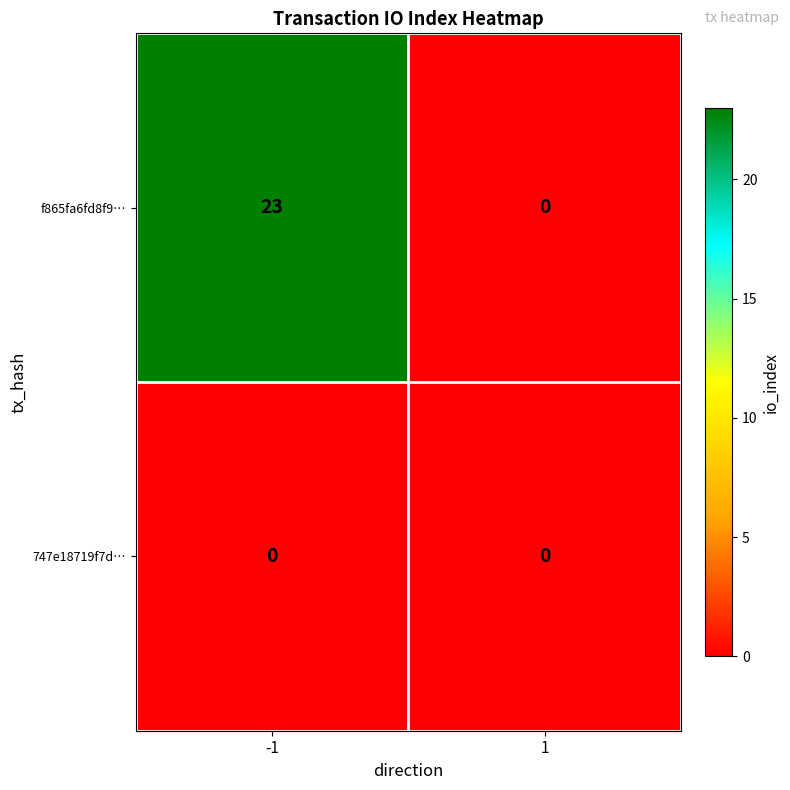

Rank the series by their maximum value, from highest to lowest.

f865fa6fd8f9…, 747e18719f7d…